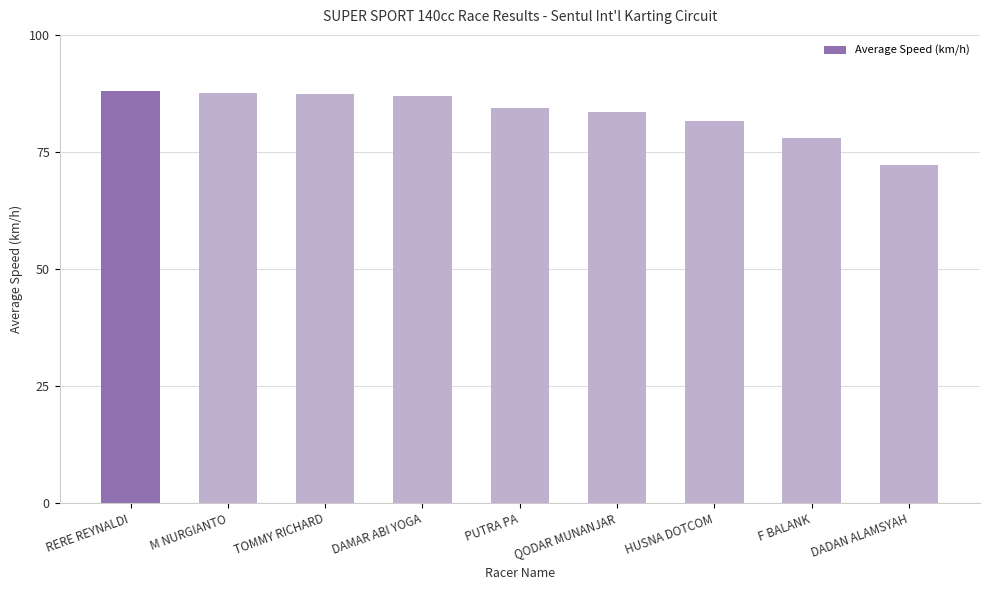

Approximately how many times larger is the value at M NURGIANTO compared to HUSNA DOTCOM?

1.1